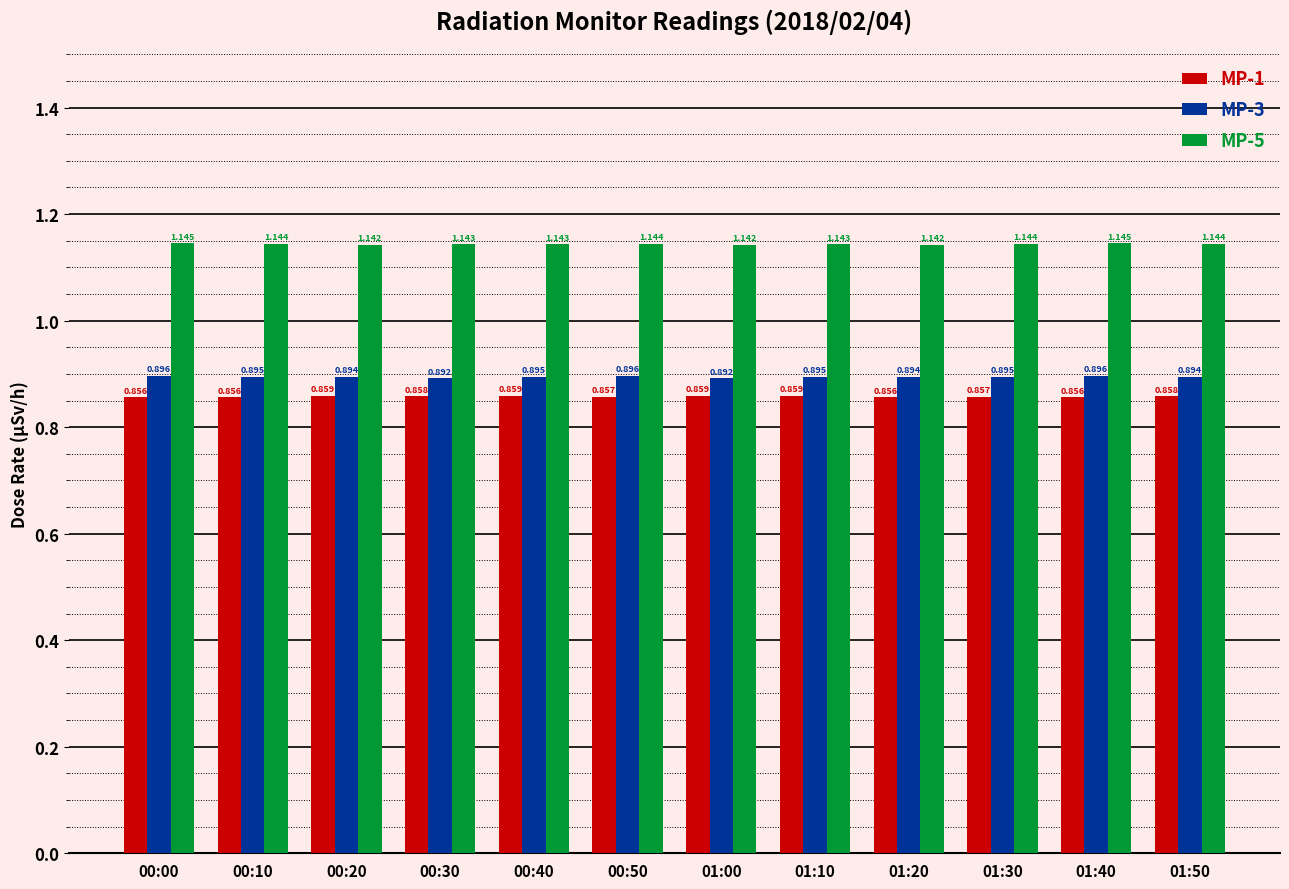

Is the value of MP-5 at 00:50 greater than the value of MP-1 at 01:10?

Yes